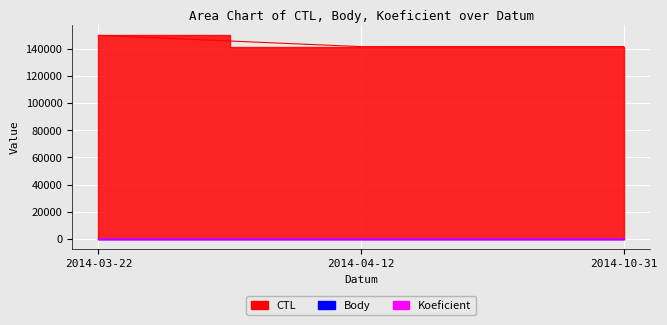

At which category does the chart reach its peak across all series?

2014-03-22